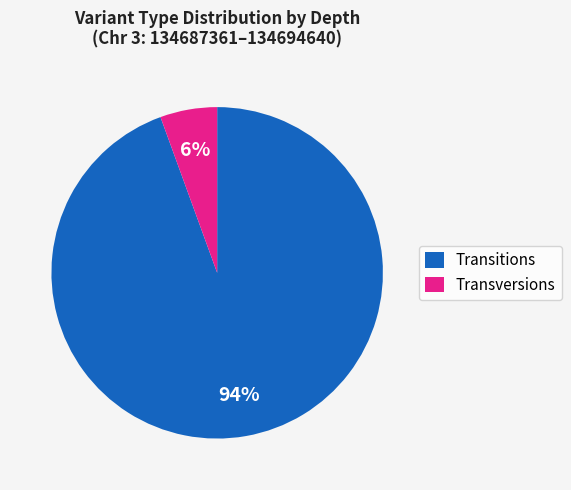

Combined, do Transversions and Transitions account for over 50%?

Yes